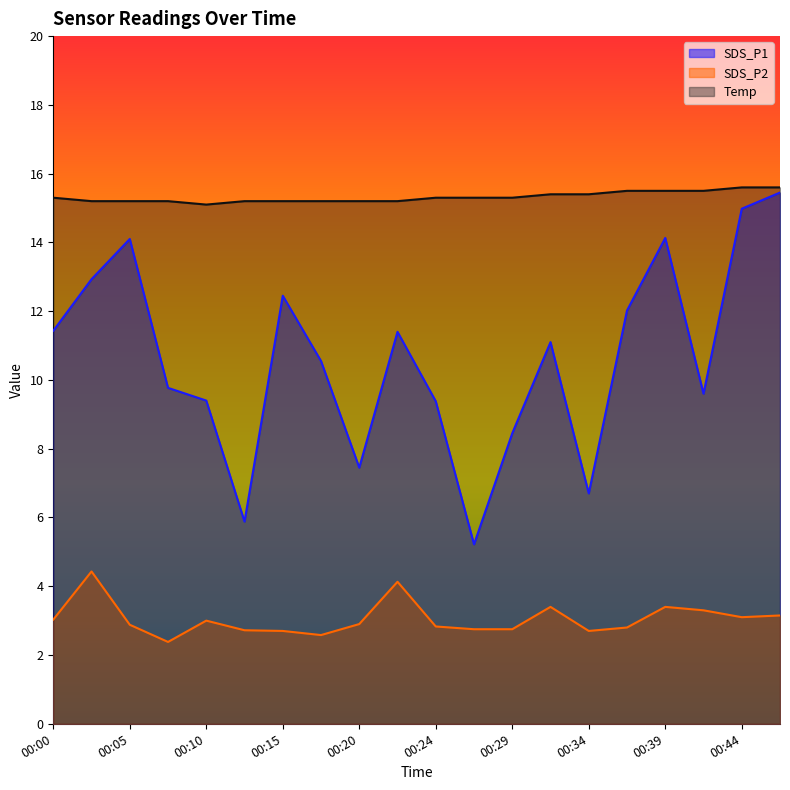

True or false: SDS_P2 has a value of 4.2 at 00:24.

False